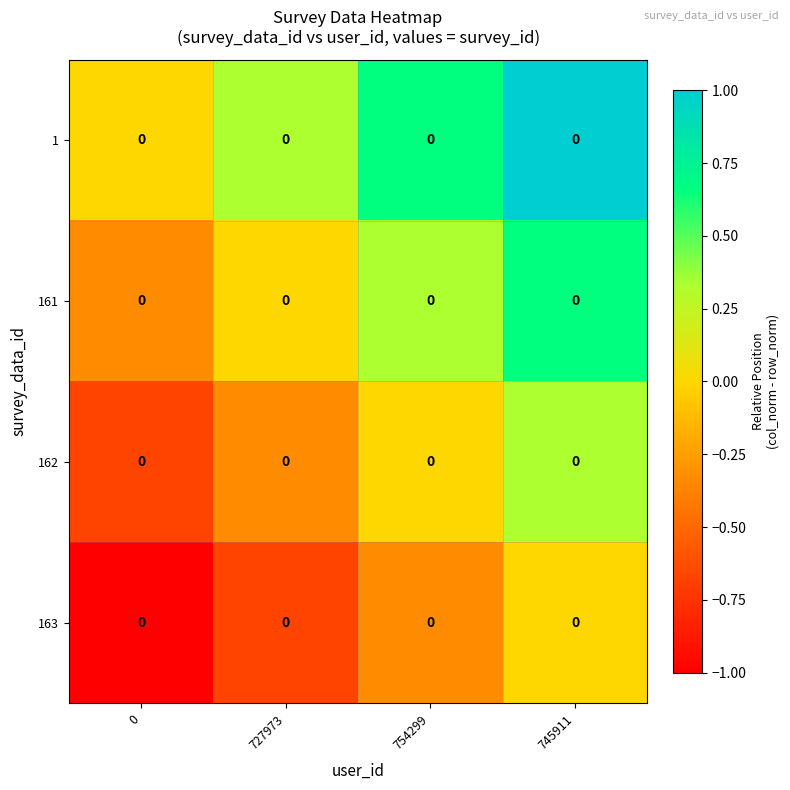

Between 754299 and 745911, which series saw the biggest shift?

161